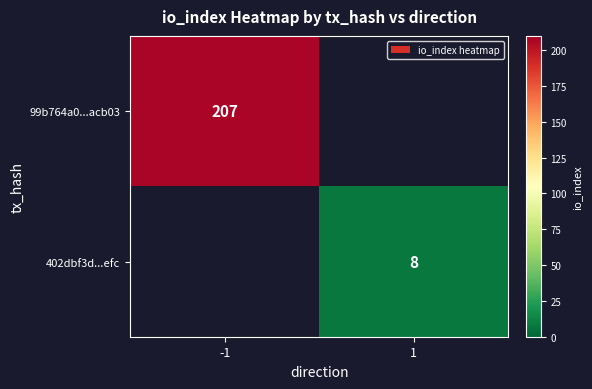

What is the greatest value displayed?

207.0